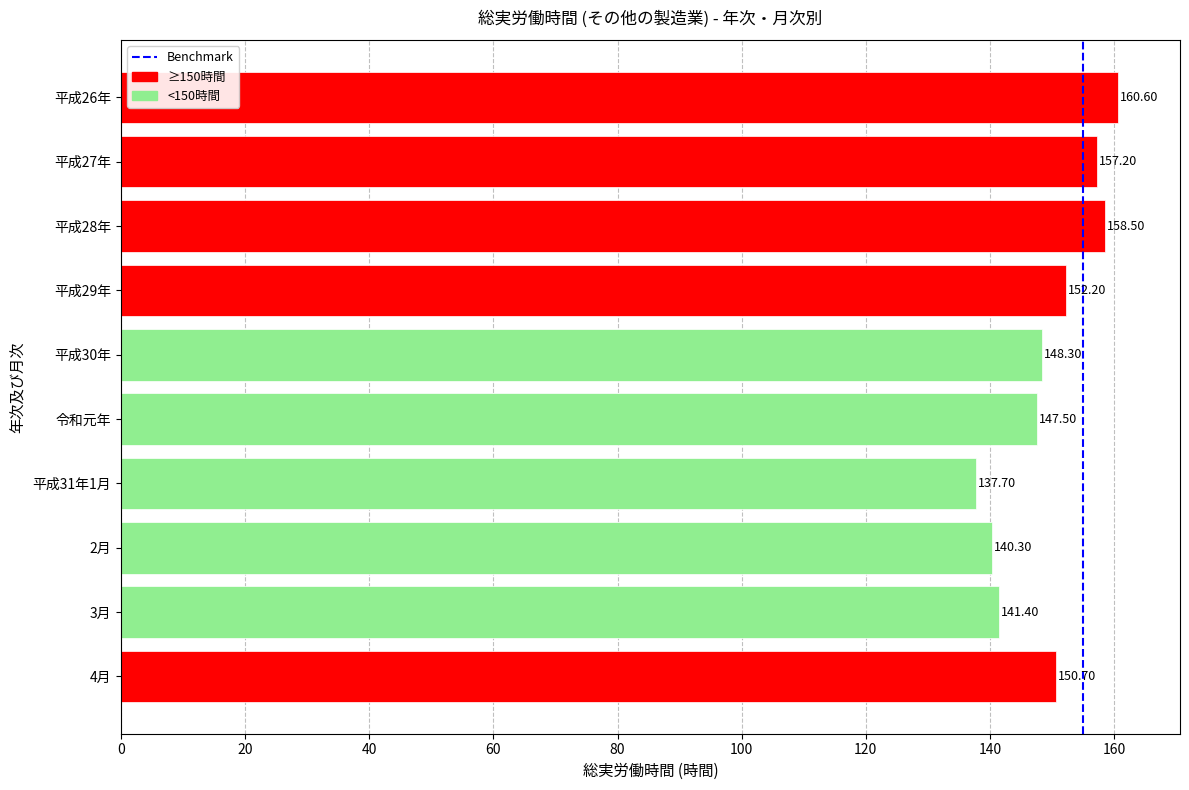

Which has a higher value, 令和元年 or 平成30年?

平成30年